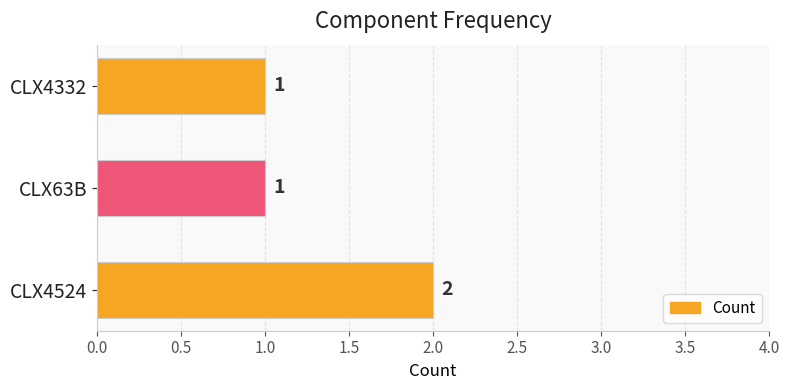

Which category has the highest value across all series?

CLX4524